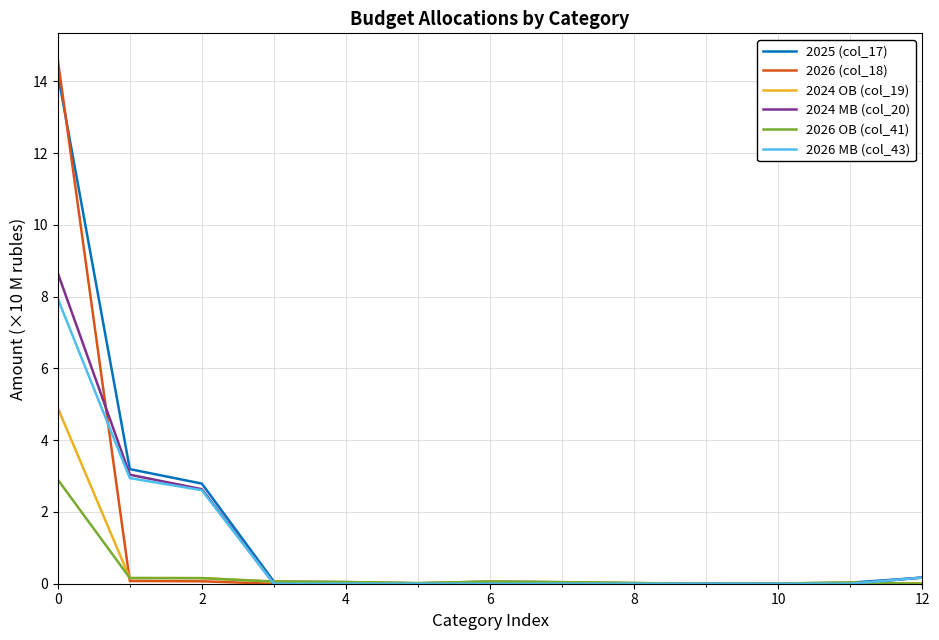

What is the highest value of the 2026 MB (col_43) series?

7.9